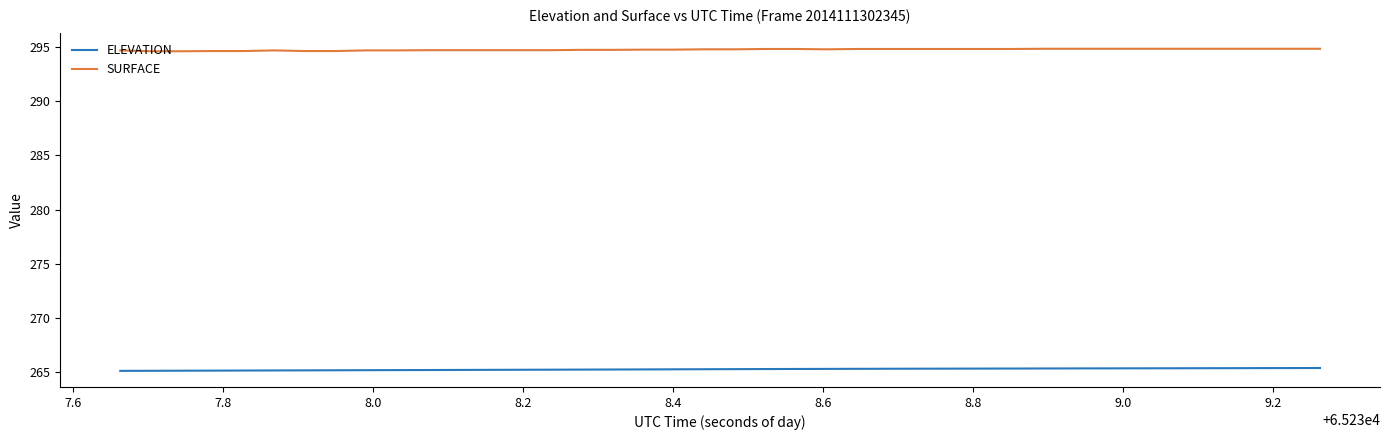

How many distinct data groups are displayed?

2